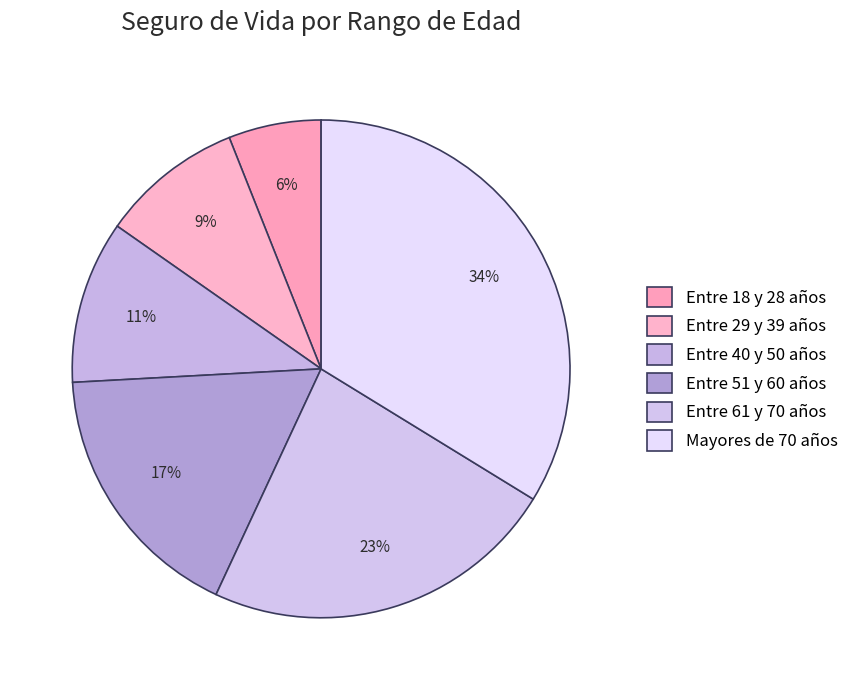

True or false: Entre 61 y 70 años accounts for 9% of the total.

False